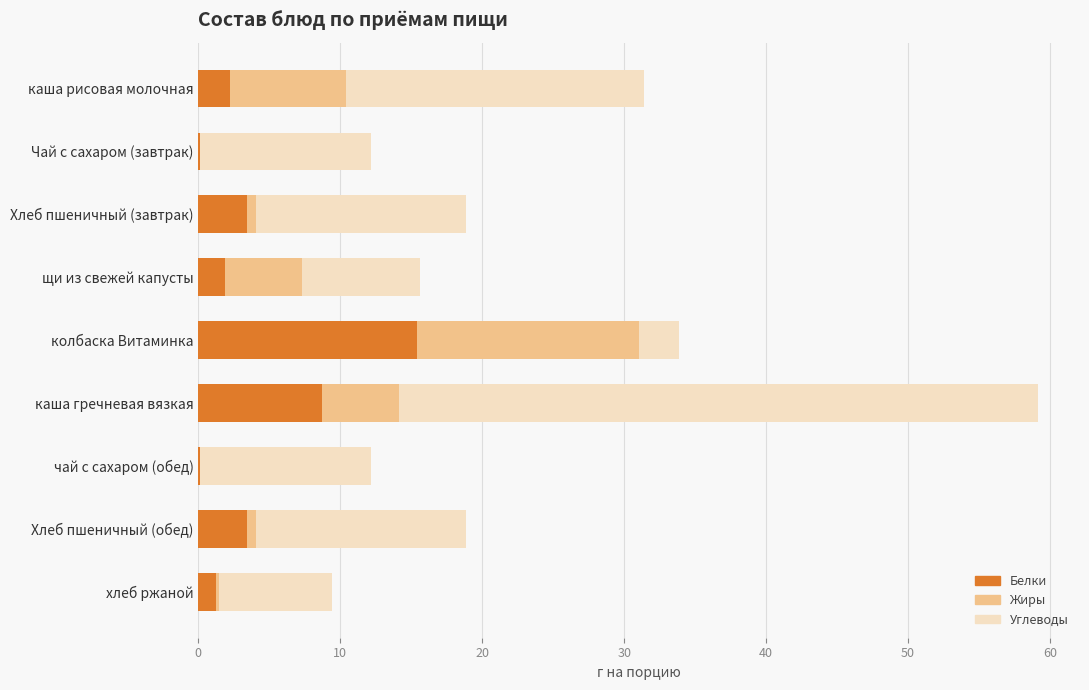

How many data points does each series have?

9